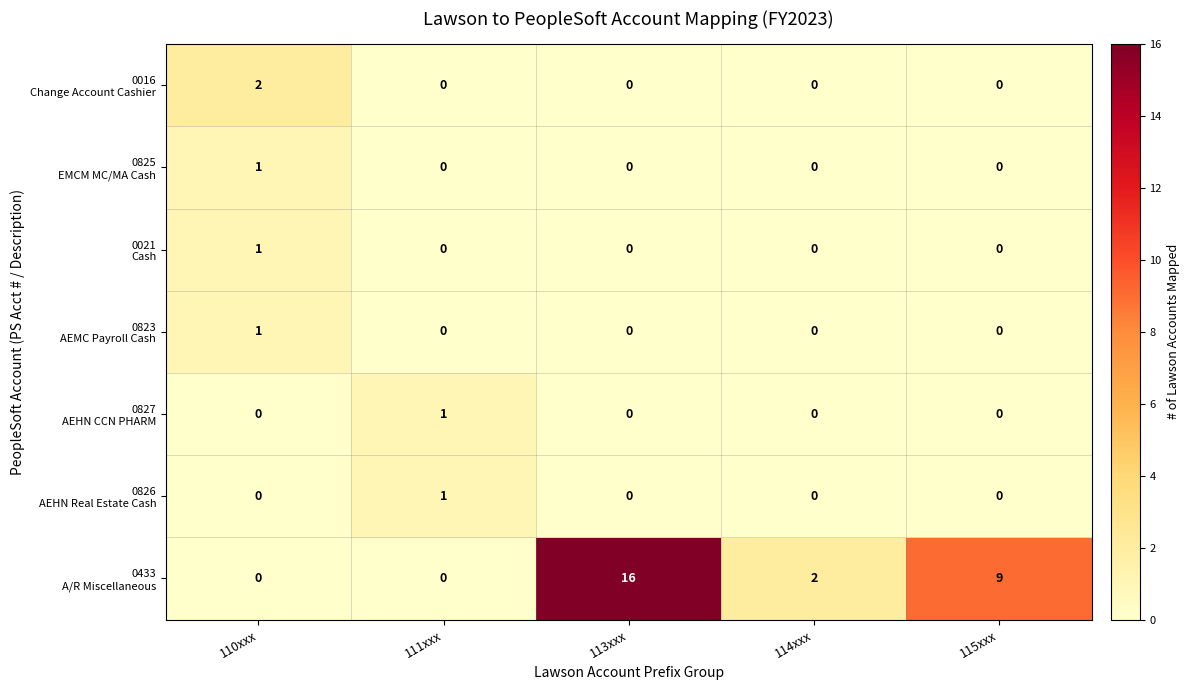

What is the maximum value shown in the chart?

16